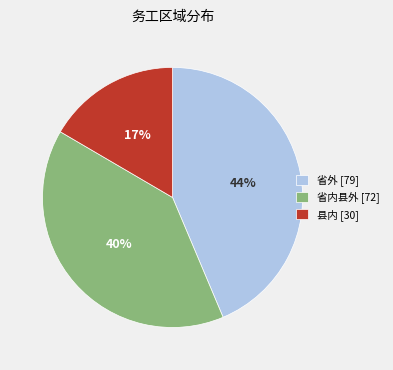

Which slice is the largest?

省外